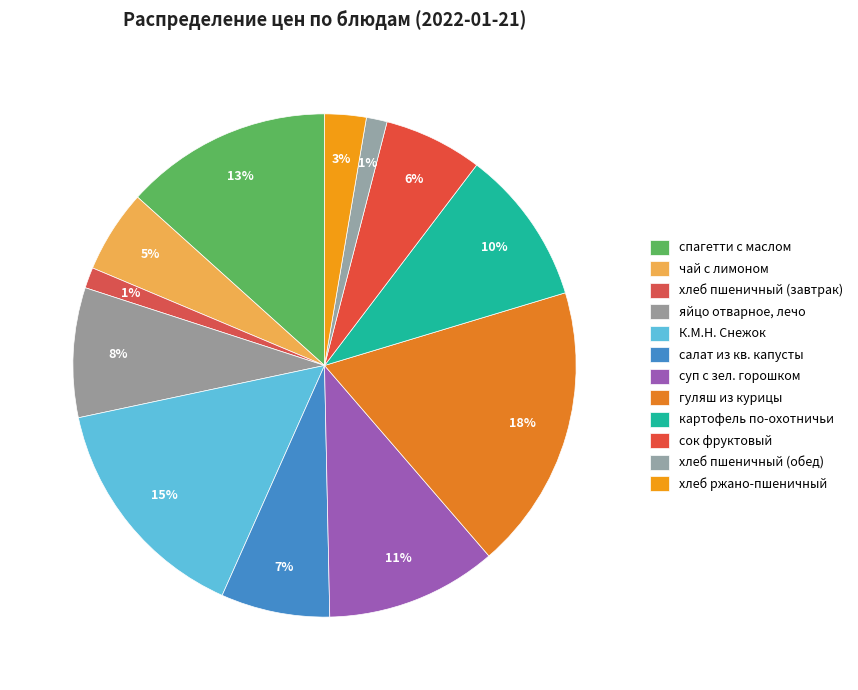

True or false: чай с лимоном accounts for 5% of the total.

True